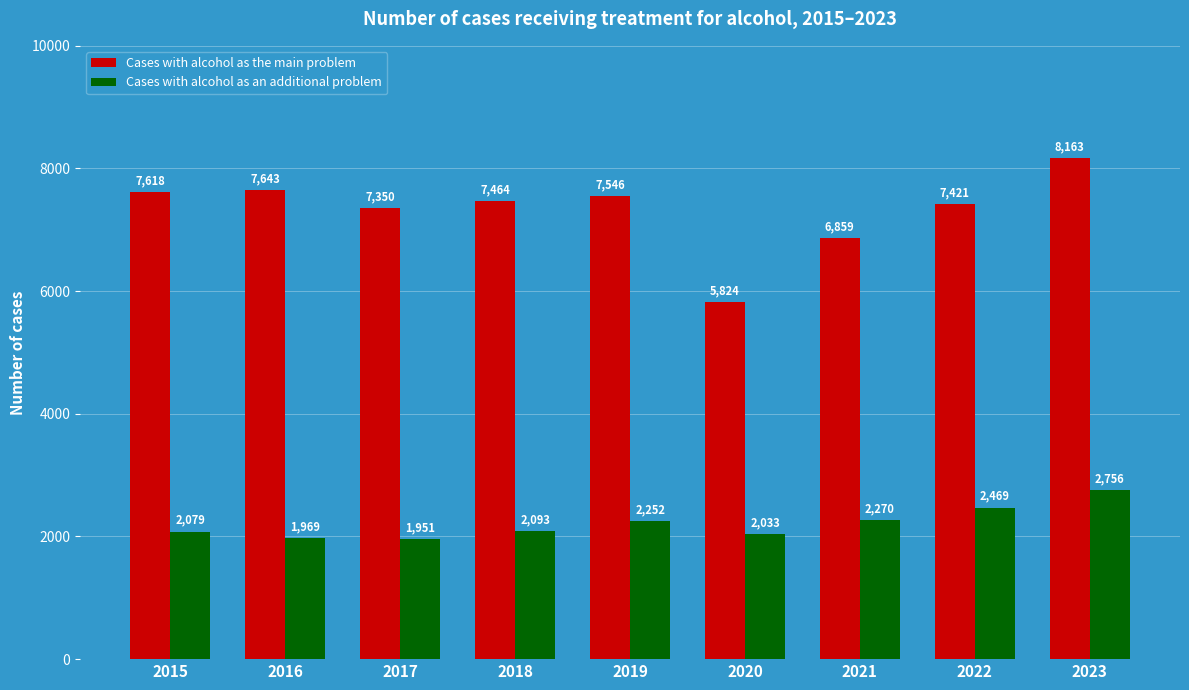

At how many categories does at least one series exceed 7145?

7